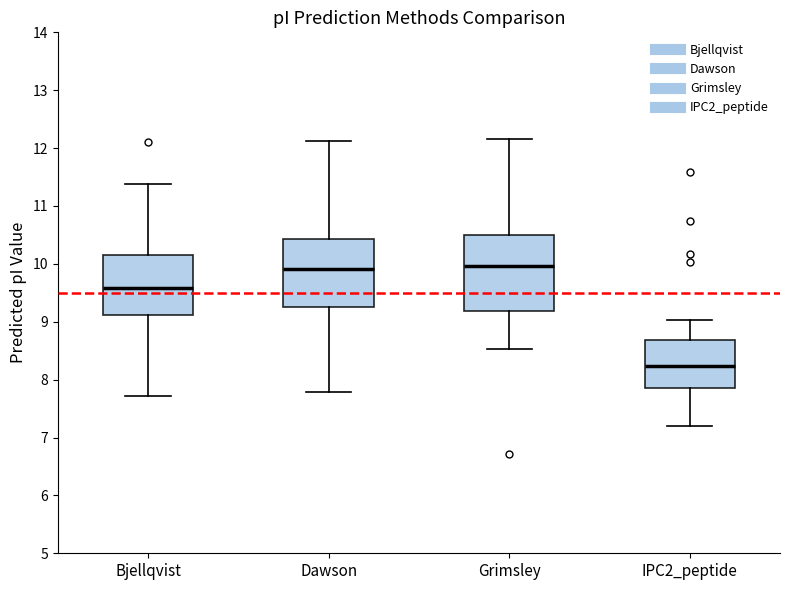

Comparing the boxes themselves (not the whiskers), which one is the tallest?

Grimsley